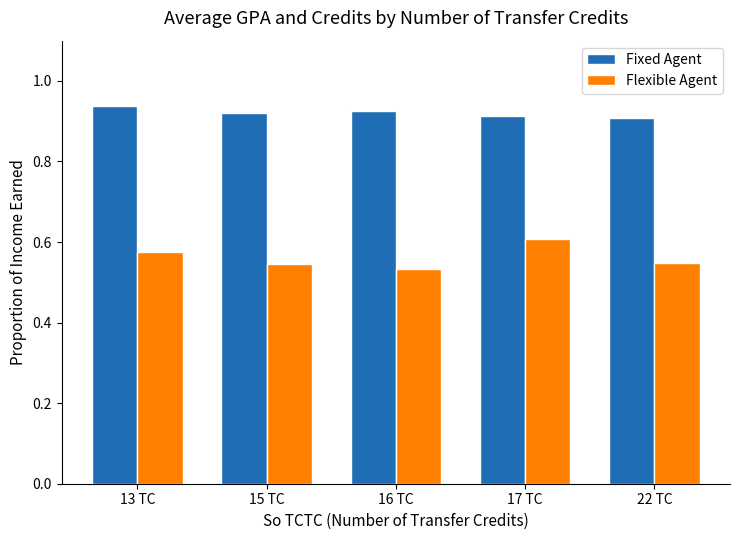

At 17 TC, list the series in order from largest to smallest.

Fixed Agent, Flexible Agent